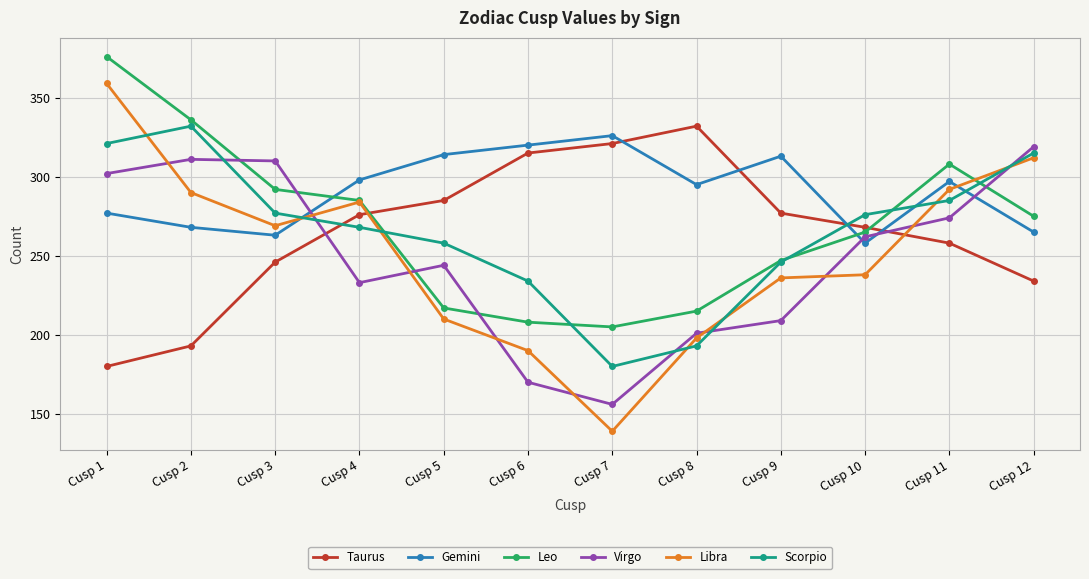

What is the approximate value of Libra at Cusp 9?

236